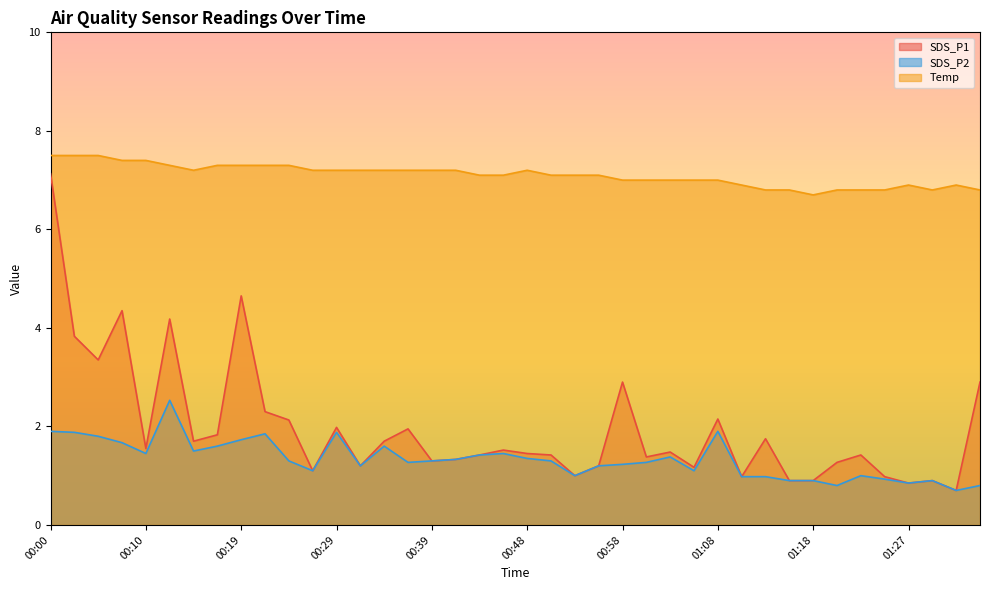

Is it true that Temp equals 9.3 at 01:25?

False